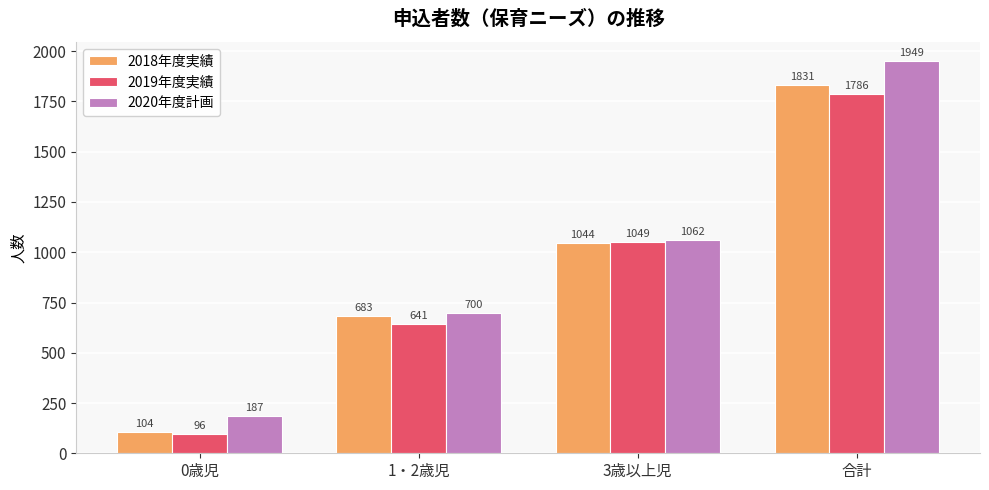

Reading right to left, extract all data points from this chart.

2018年度実績: 合計=1831	3歳以上児=1044	1・2歳児=683	0歳児=104
2019年度実績: 合計=1786	3歳以上児=1049	1・2歳児=641	0歳児=96
2020年度計画: 合計=1949	3歳以上児=1062	1・2歳児=700	0歳児=187